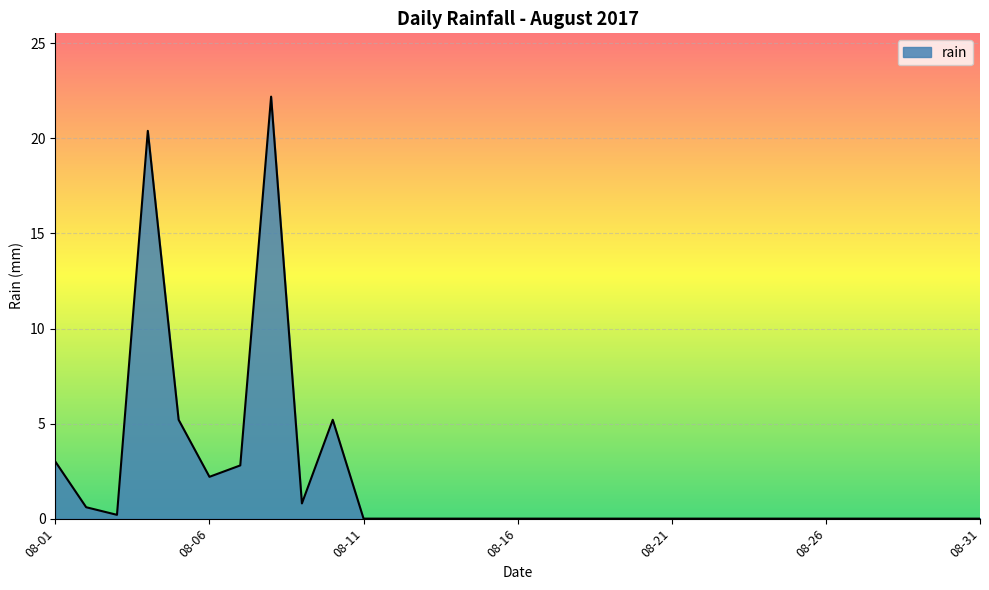

What is the difference between the maximum and minimum values?

22.2